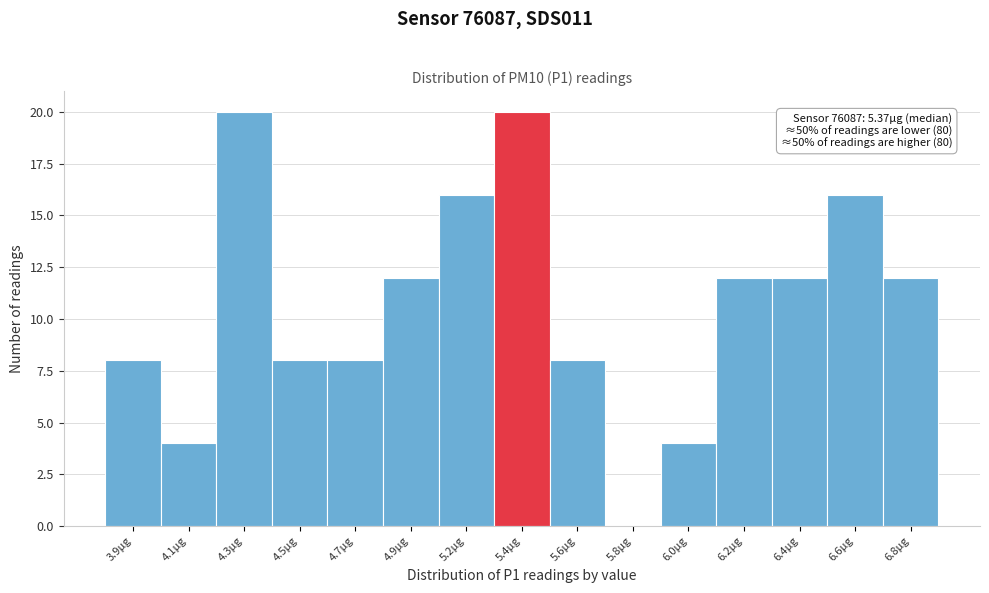

Reading left to right, transcribe all the data shown in this chart.

3.9µg=8	4.1µg=4	4.3µg=20	4.5µg=8	4.7µg=8	4.9µg=12	5.2µg=16	5.4µg=20	5.6µg=8	5.8µg=0	6.0µg=4	6.2µg=12	6.4µg=12	6.6µg=16	6.8µg=12